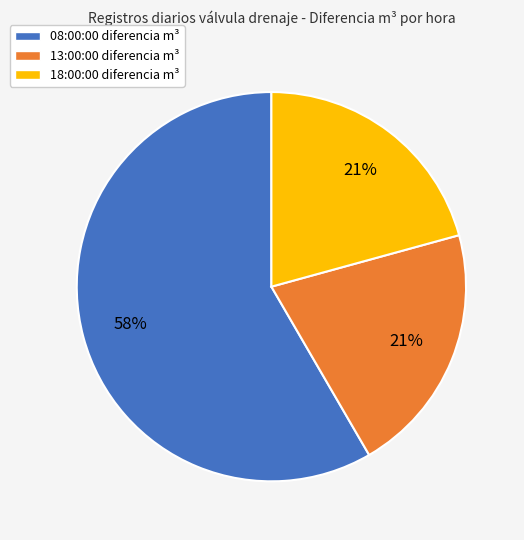

Which has a higher value, 08:00:00 or 18:00:00?

08:00:00